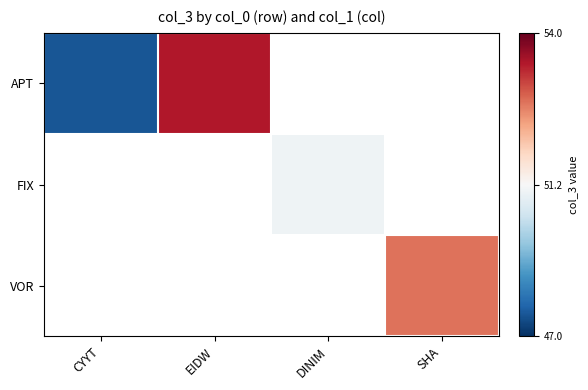

Between SHA and EIDW, which is larger?

EIDW